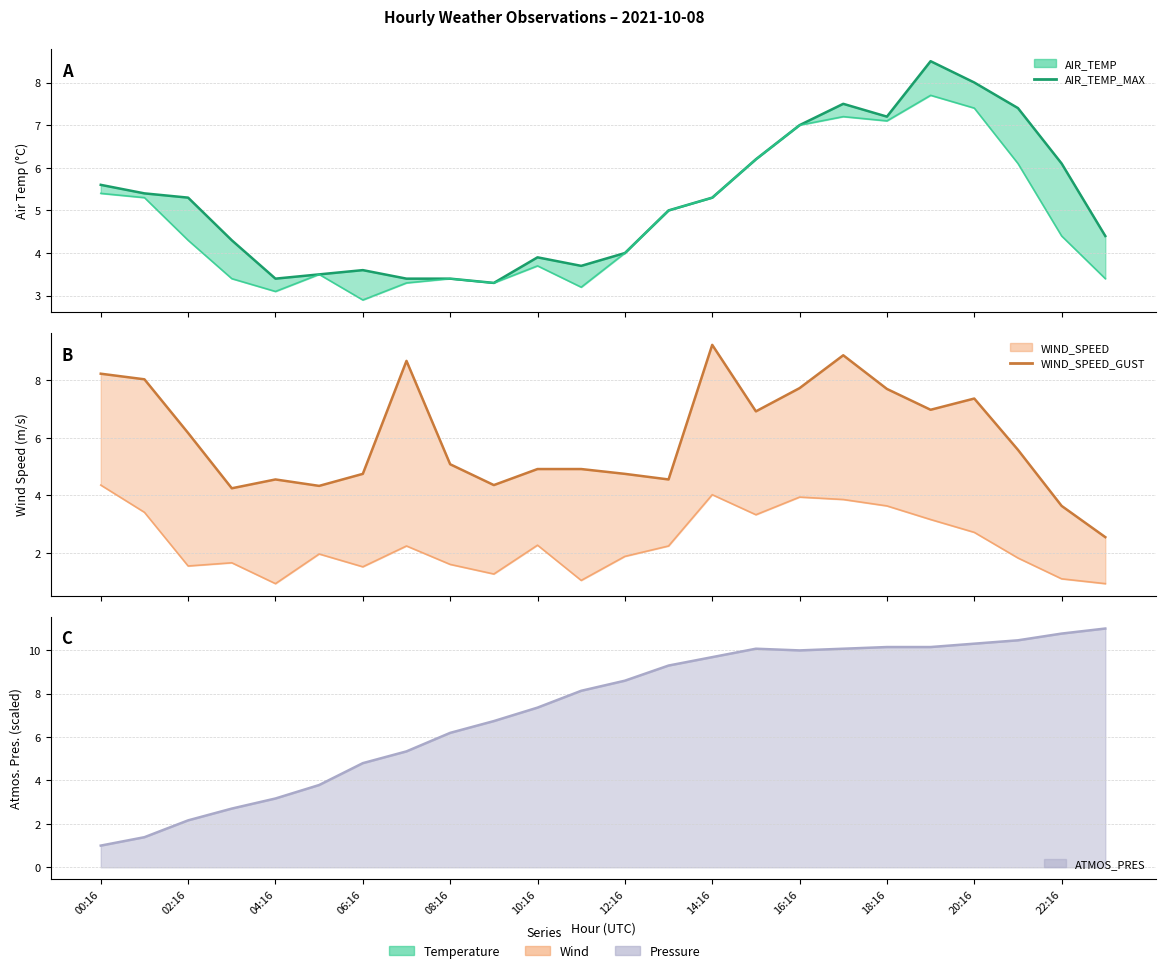

Does the chart have visible grid lines?

Yes